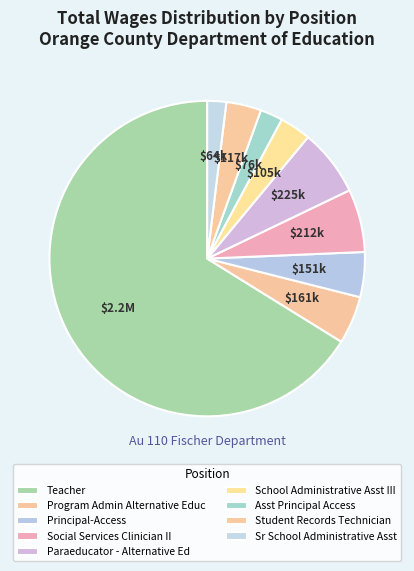

Is it true that Asst Principal Access is 9% of the pie?

False